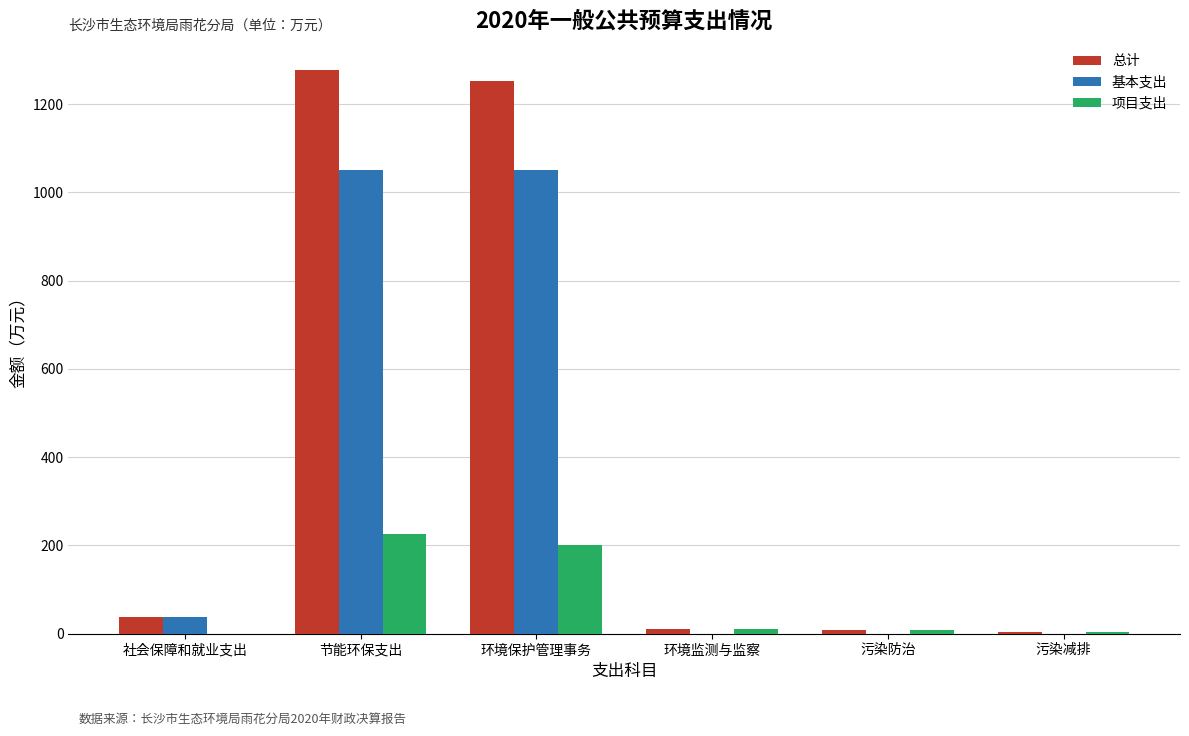

What is the total value across all series at 社会保障和就业支出?

75.9